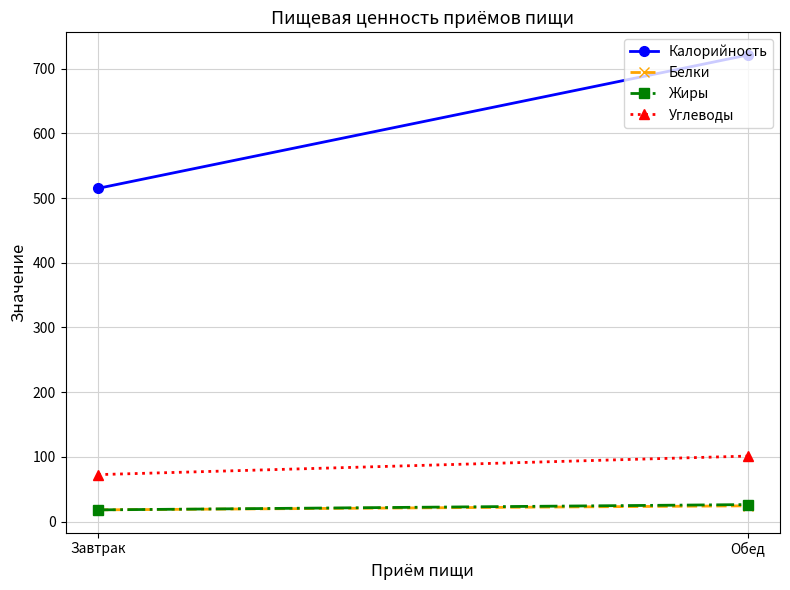

What is the difference between the Калорийность values at Обед and Завтрак?

206.0